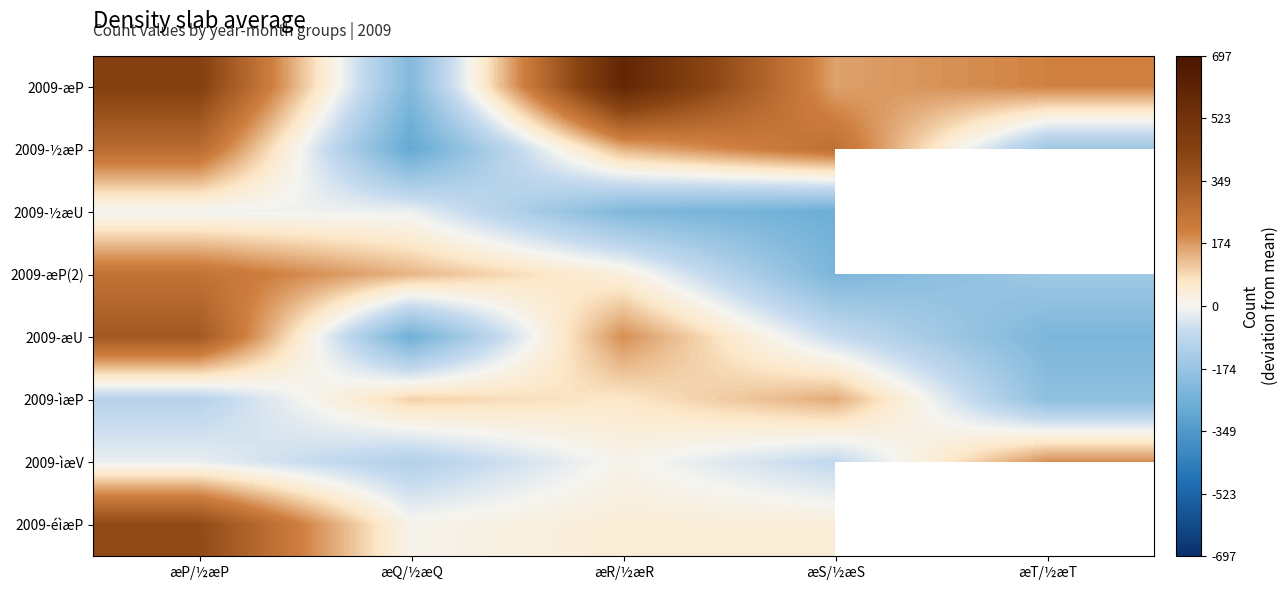

True or false: 2009-æP has a value of -366.8 at æQ/½æQ.

False